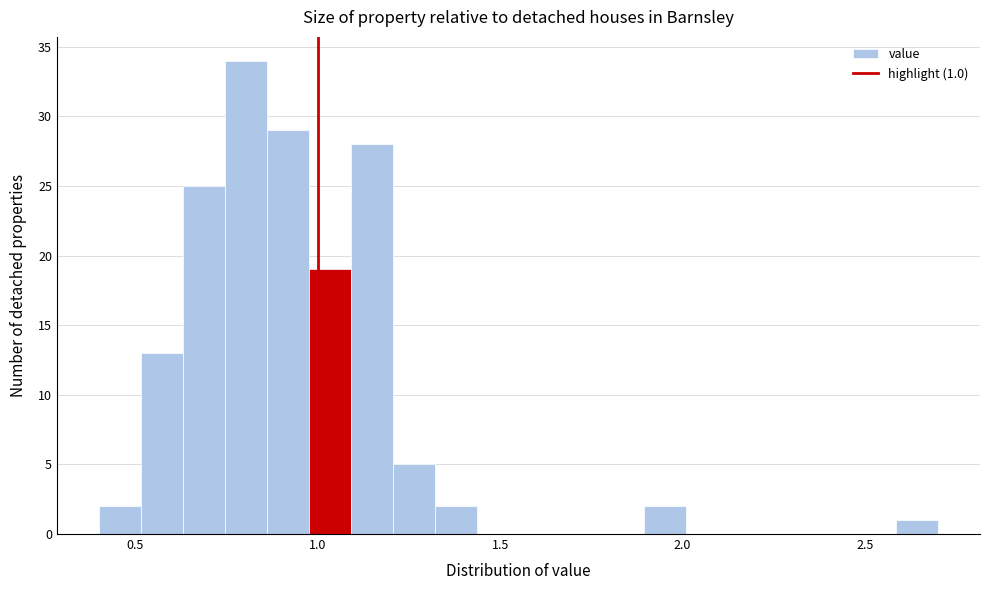

Around what value on the x-axis is the tallest bar? Give the approximate position of its centre, as read against the axis.

0.80